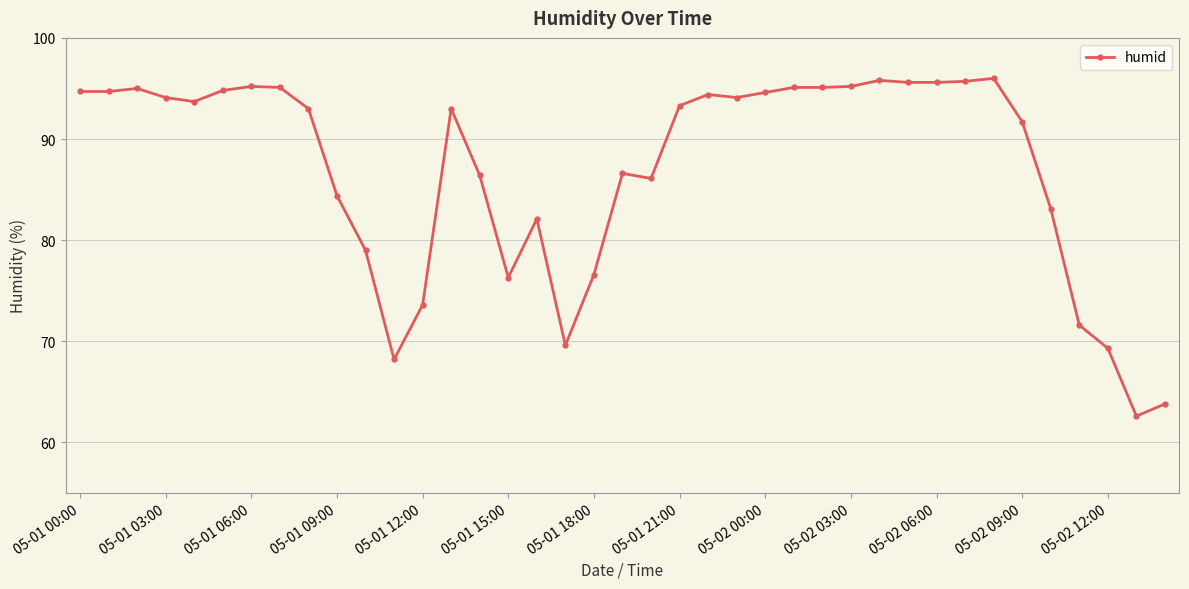

What is the value of the 17th point from the left?

82.1